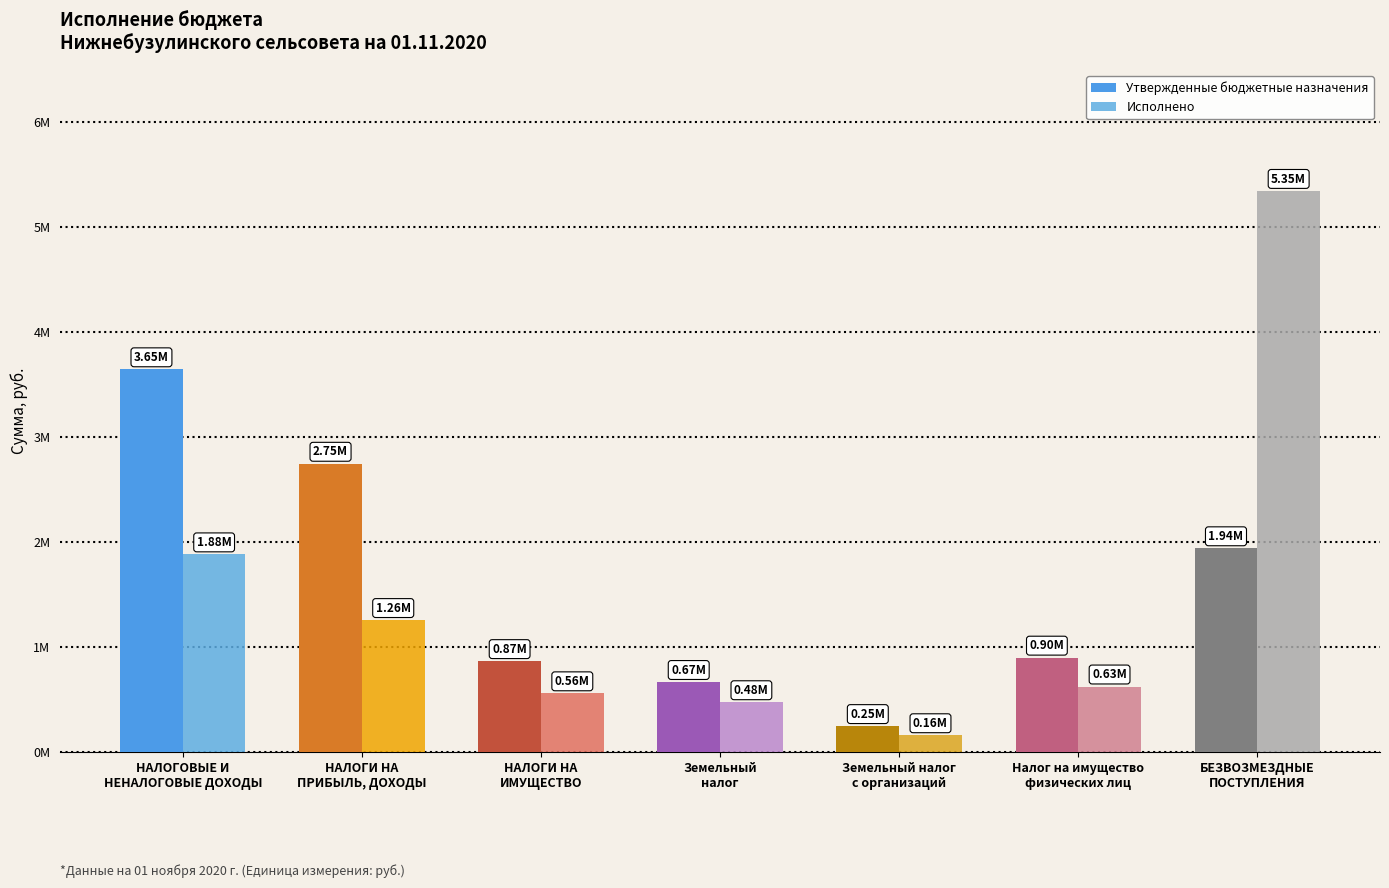

Are the bars horizontal?

No